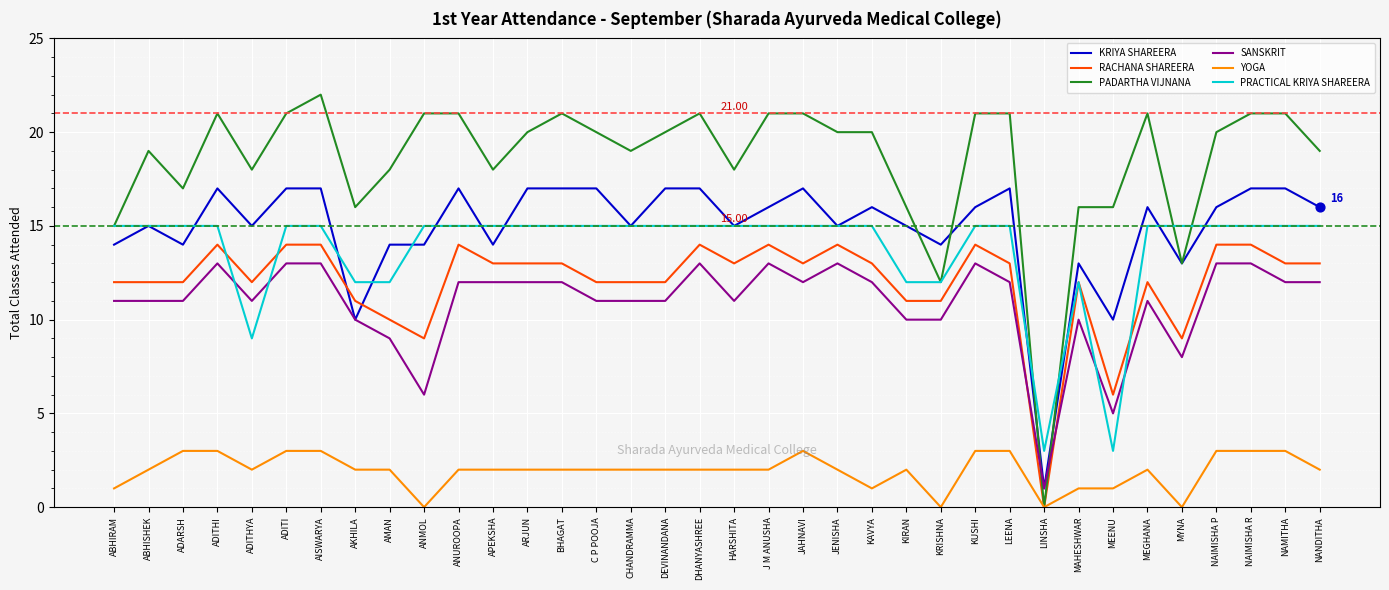

What is the spread (max minus min) of values at C P POOJA?

18